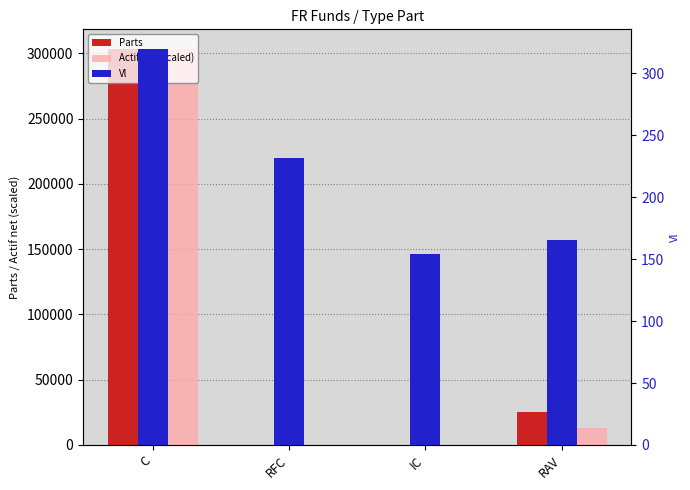

True or false: Vl has a value of 408.2 at RFC.

False